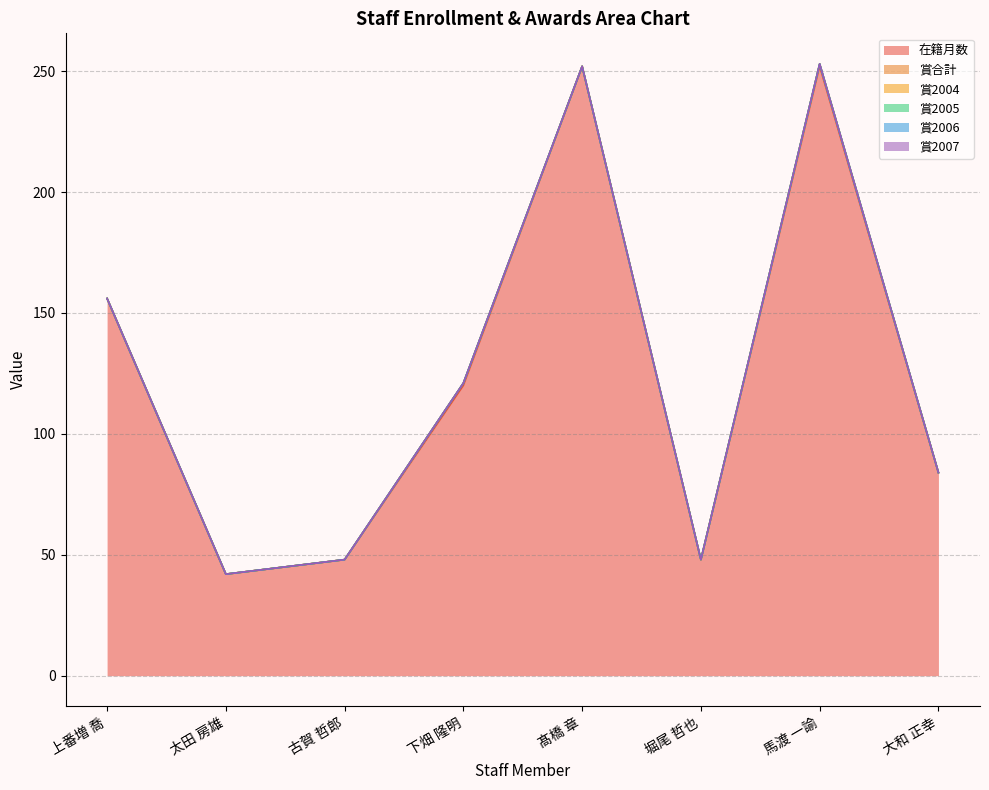

Reading right to left, transcribe all the data shown in this chart.

在籍月数: 大和 正幸=84	馬渡 一諭=252	堀尾 哲也=48	髙橋 章=252	下畑 隆明=120	古賀 哲郎=48	太田 房雄=42	上番増 喬=156
賞合計: 大和 正幸=0	馬渡 一諭=1	堀尾 哲也=0	髙橋 章=0	下畑 隆明=1	古賀 哲郎=0	太田 房雄=0	上番増 喬=0
賞2004: 大和 正幸=0	馬渡 一諭=0	堀尾 哲也=0	髙橋 章=0	下畑 隆明=0	古賀 哲郎=0	太田 房雄=0	上番増 喬=0
賞2005: 大和 正幸=0	馬渡 一諭=0	堀尾 哲也=0	髙橋 章=0	下畑 隆明=0	古賀 哲郎=0	太田 房雄=0	上番増 喬=0
賞2006: 大和 正幸=0	馬渡 一諭=0	堀尾 哲也=0	髙橋 章=0	下畑 隆明=0	古賀 哲郎=0	太田 房雄=0	上番増 喬=0
賞2007: 大和 正幸=0	馬渡 一諭=0	堀尾 哲也=0	髙橋 章=0	下畑 隆明=0	古賀 哲郎=0	太田 房雄=0	上番増 喬=0